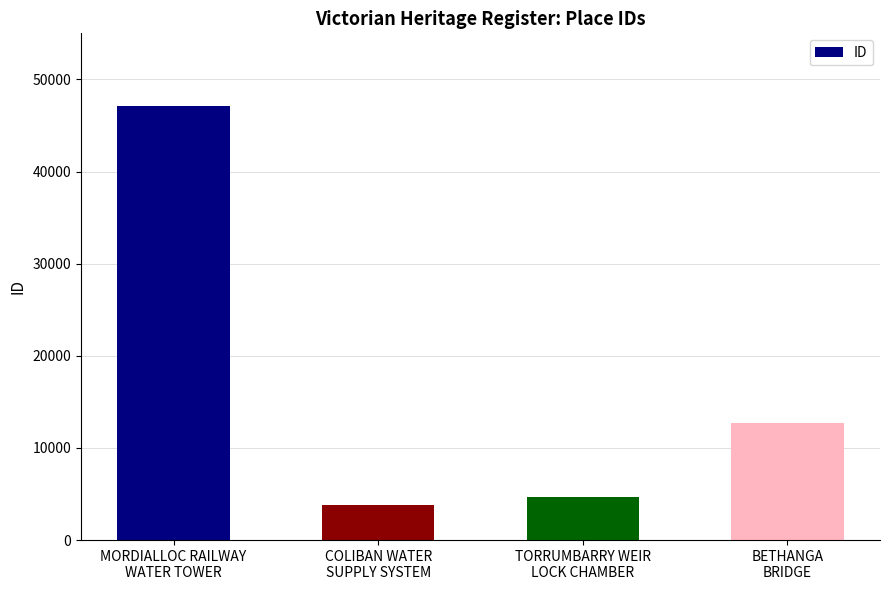

What is the minimum value shown in the chart?

3784